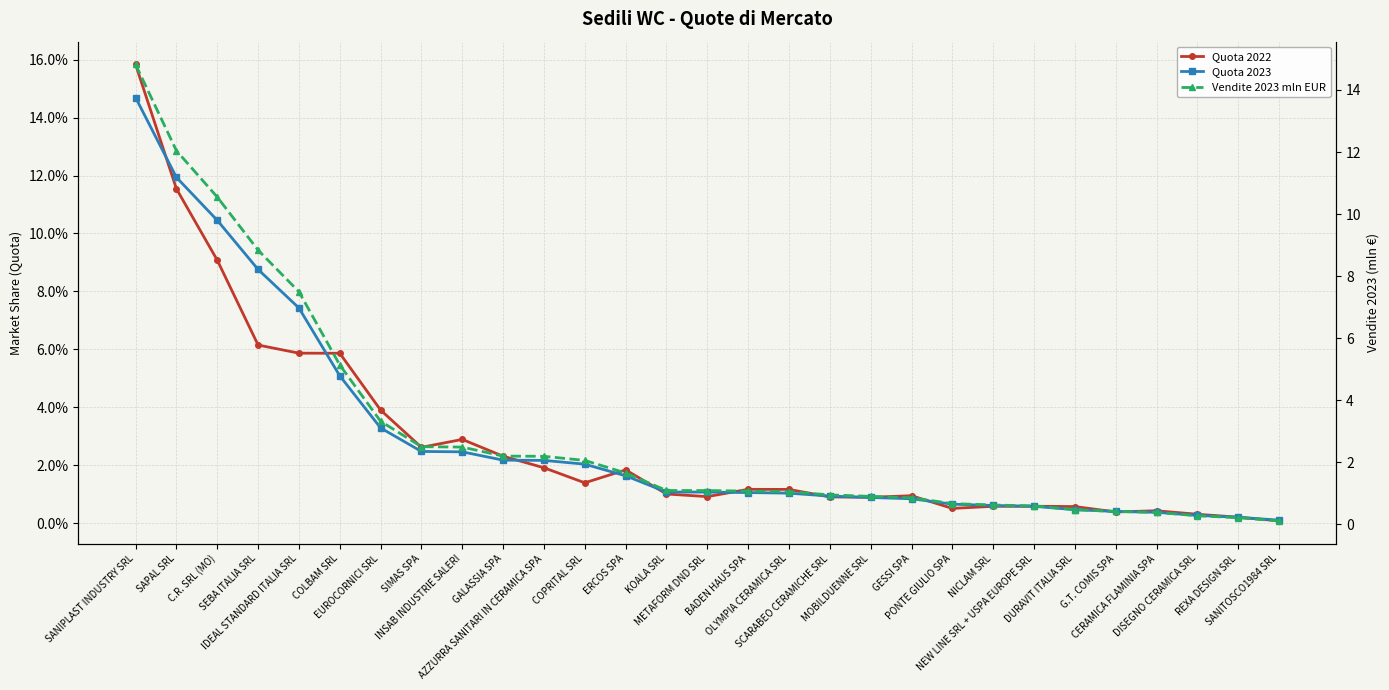

Which series has the largest range (max minus min)?

Vendite 2023 mln EUR